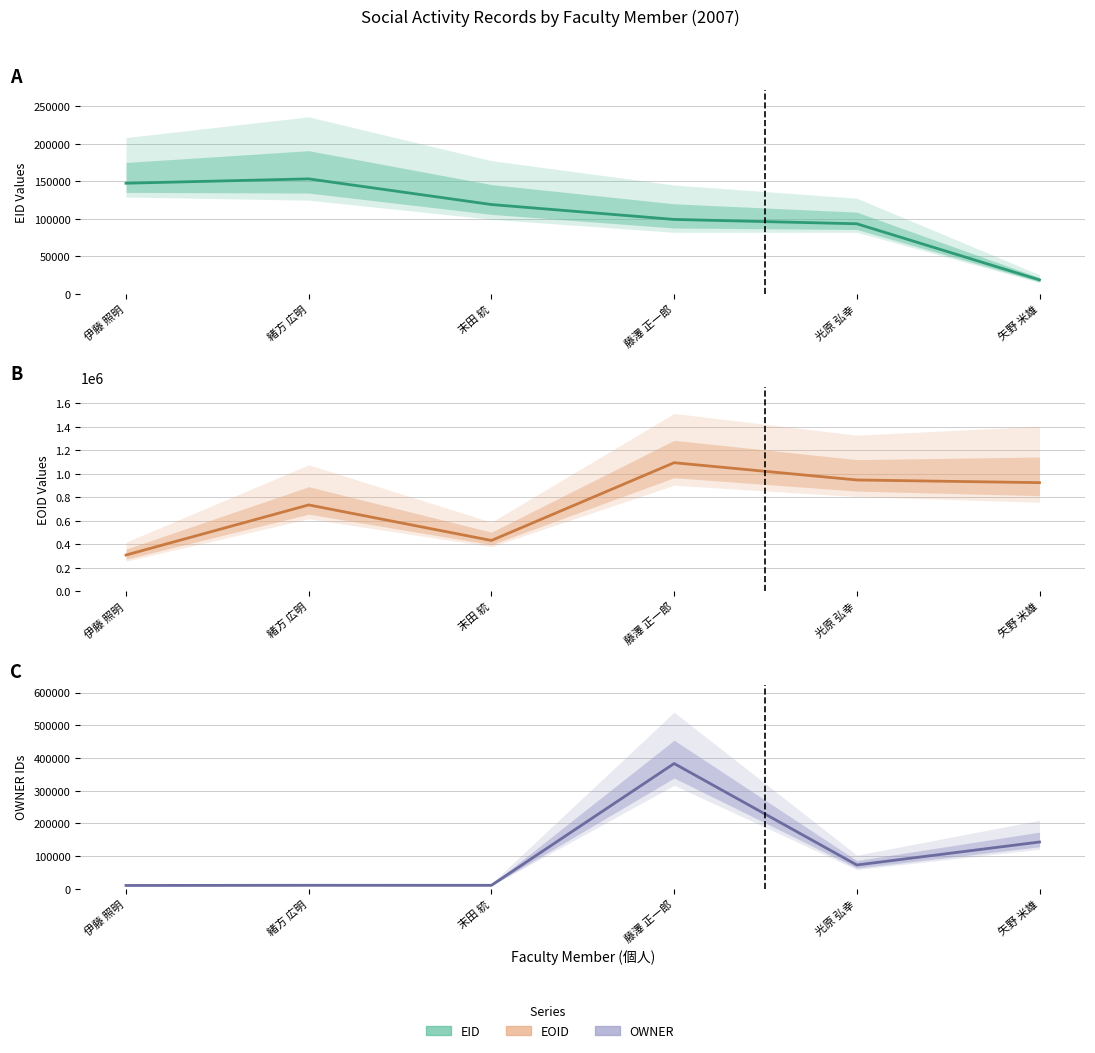

What is the sum of all OWNER (center) values?

632613